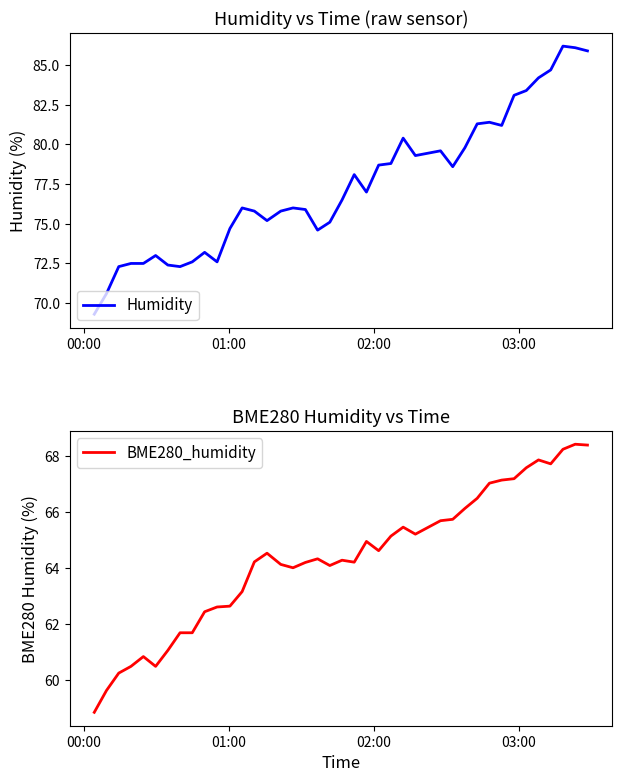

How many lines are shown in the chart?

2